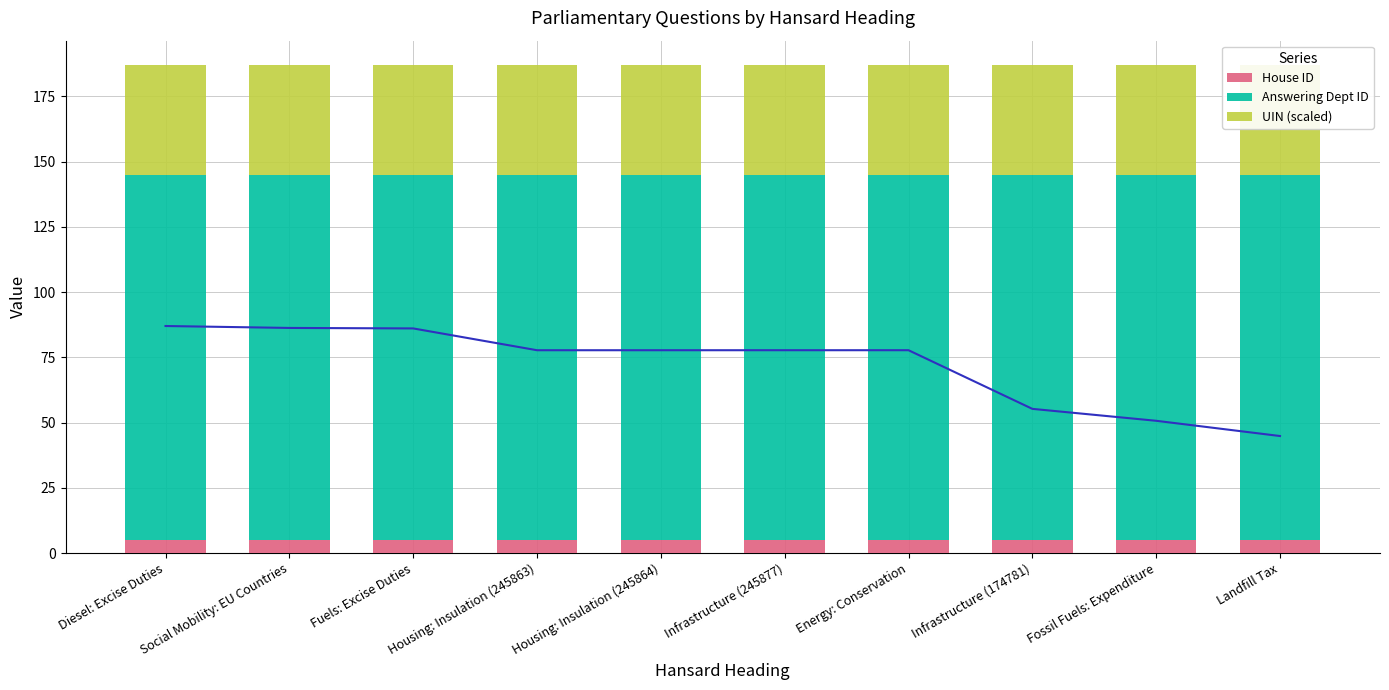

What are all the series names shown in the legend?

House ID, Answering Dept ID, UIN (scaled)